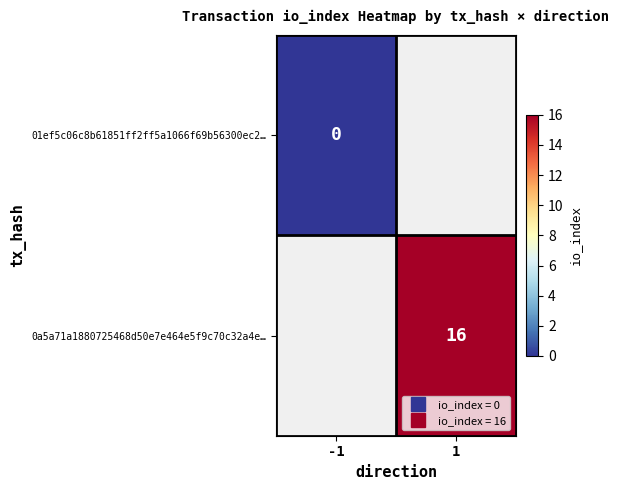

At 1, list the series in order from smallest to largest.

01ef5c06c8b61851ff2ff5a1066f69b56300ec2…, 0a5a71a1880725468d50e7e464e5f9c70c32a4e…